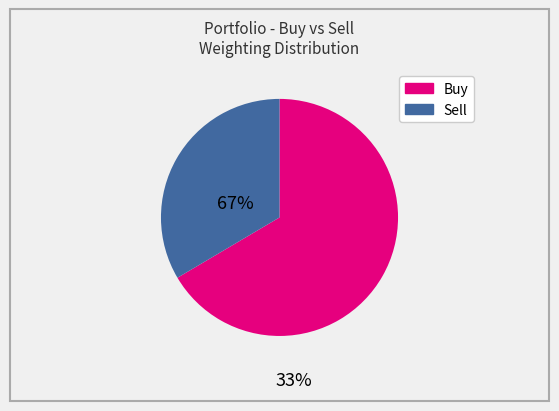

How many segments does this pie chart have?

2